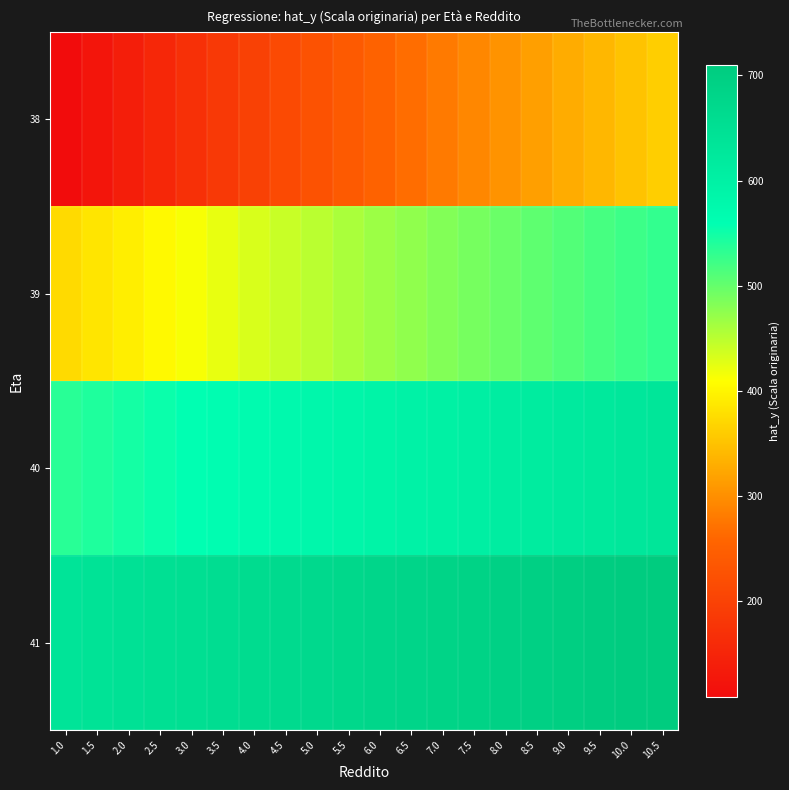

What is the smallest value displayed?

108.3